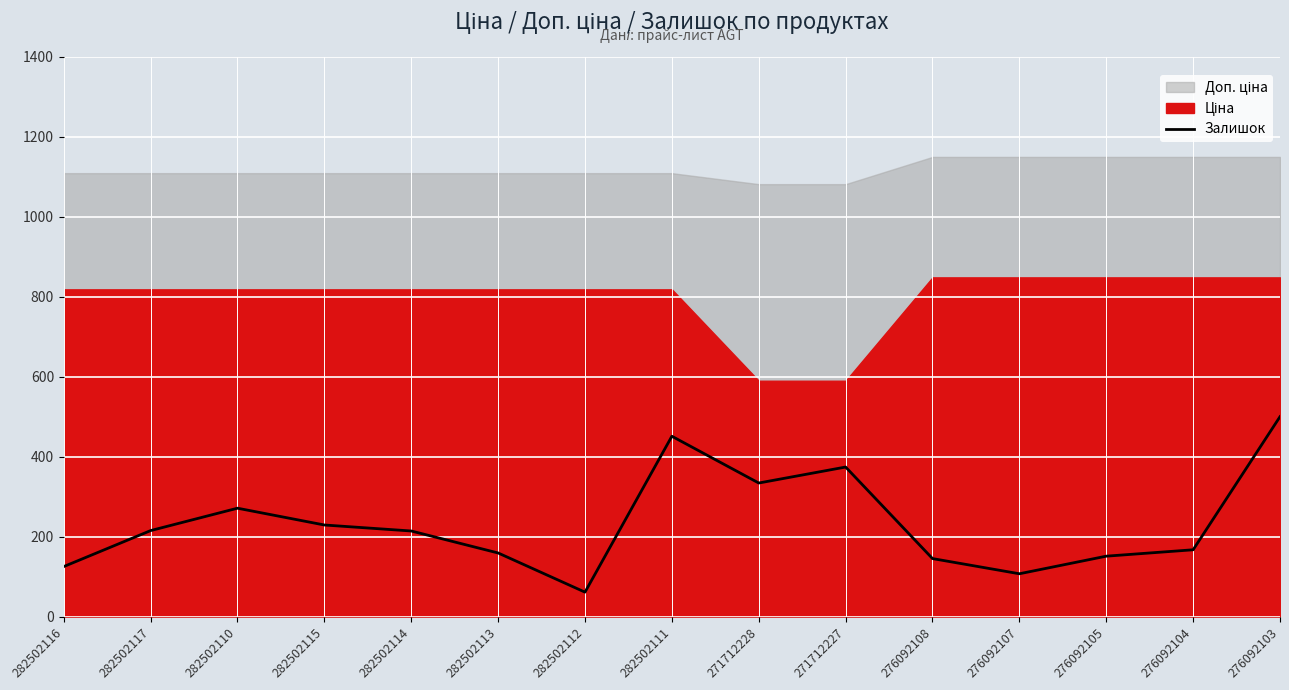

What is the label of the 11th point from the right?

282502114